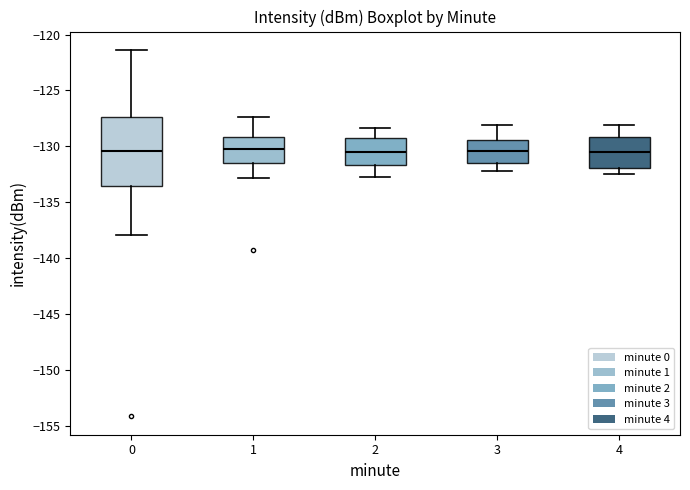

Comparing the boxes themselves (not the whiskers), which one is the tallest?

0